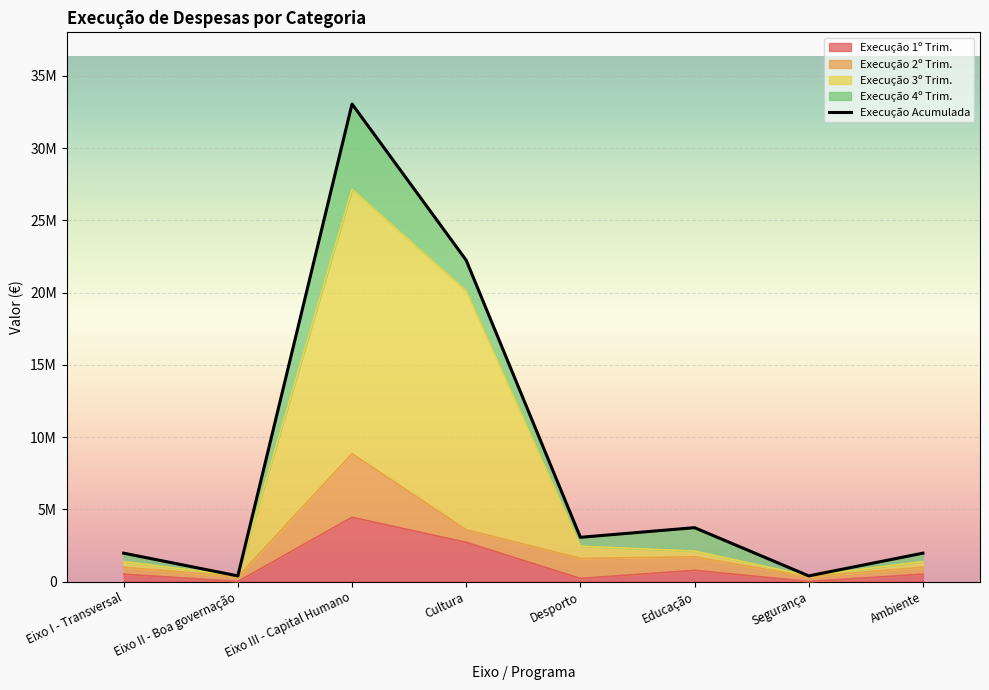

What is the sum of the values at Segurança and Eixo II - Boa governação?

776120